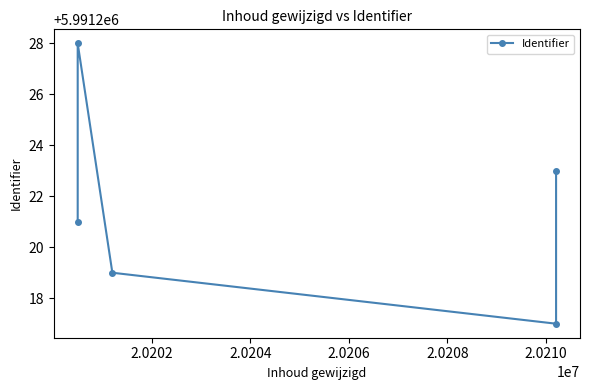

What is the average value?

5991222